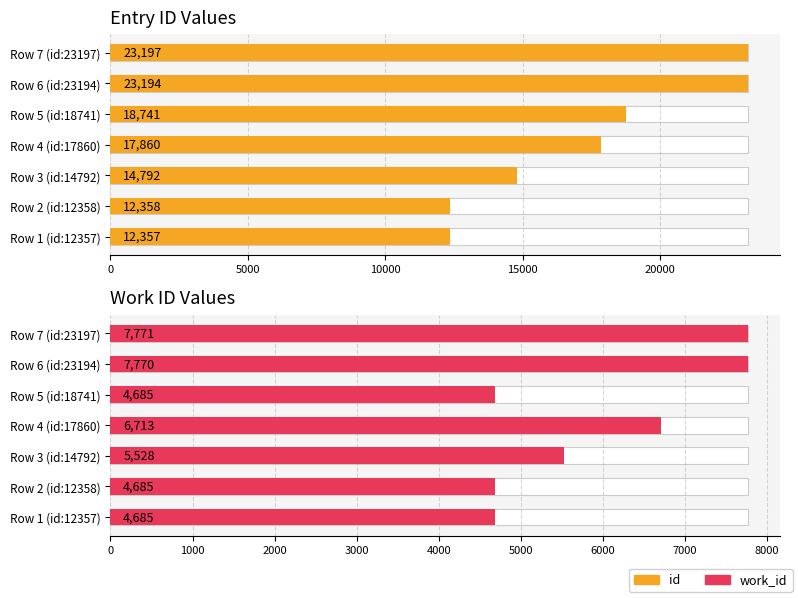

Between Row 5 (id:18741) and Row 3 (id:14792), which is larger?

Row 5 (id:18741)